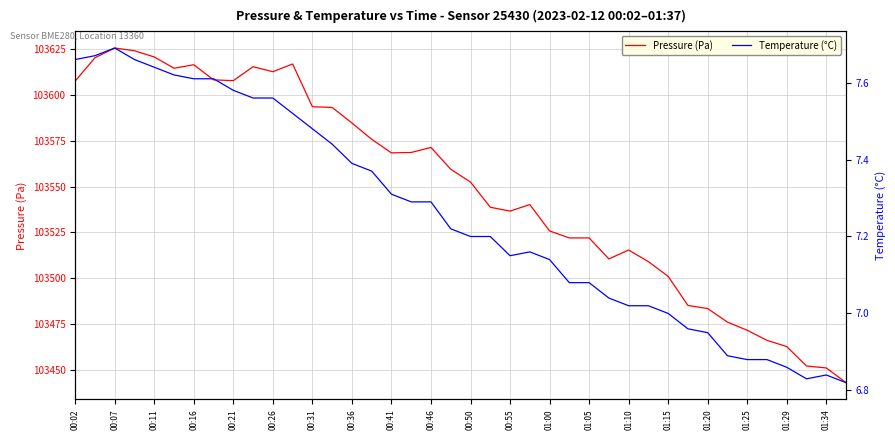

At how many categories does at least one series exceed 50104?

40